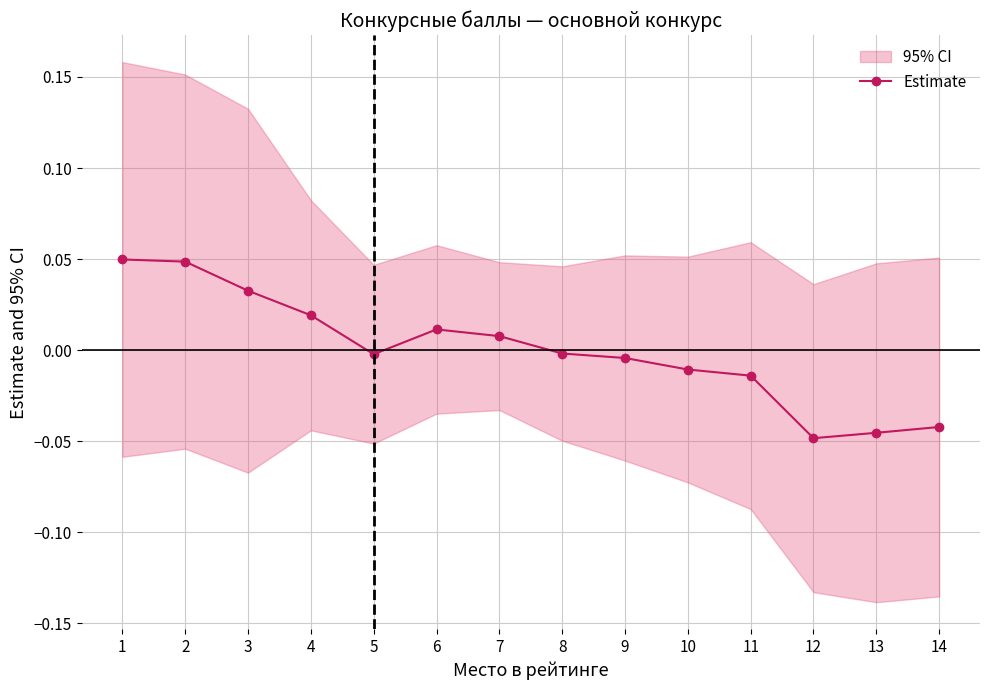

How many interior local valleys (lower than both neighbors) does the data have?

2